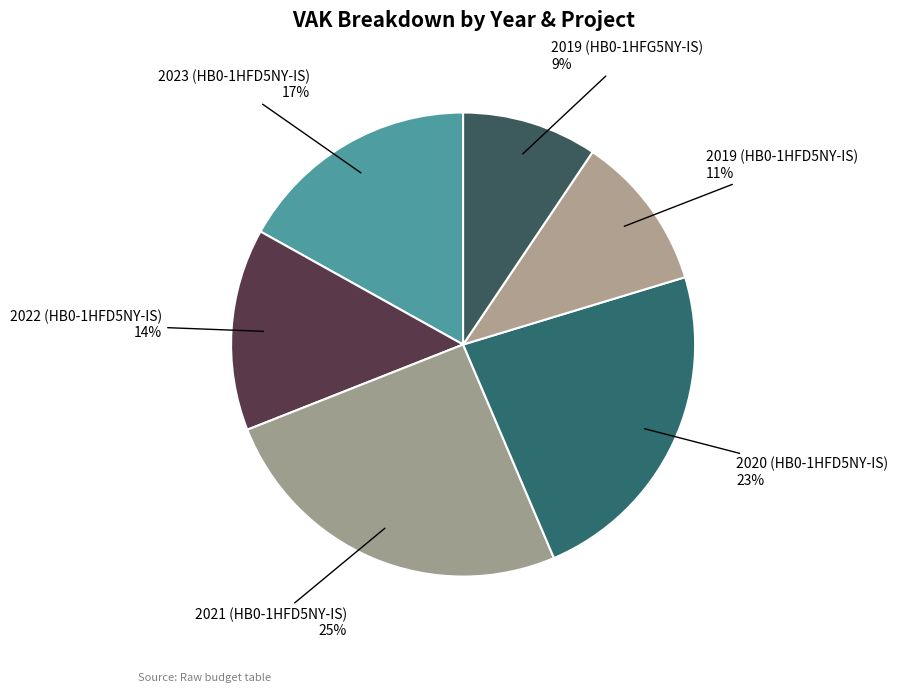

Rank the categories by value from highest to lowest.

2021 (HB0-1HFD5NY-IS), 2020 (HB0-1HFD5NY-IS), 2023 (HB0-1HFD5NY-IS), 2022 (HB0-1HFD5NY-IS), 2019 (HB0-1HFD5NY-IS), 2019 (HB0-1HFG5NY-IS)